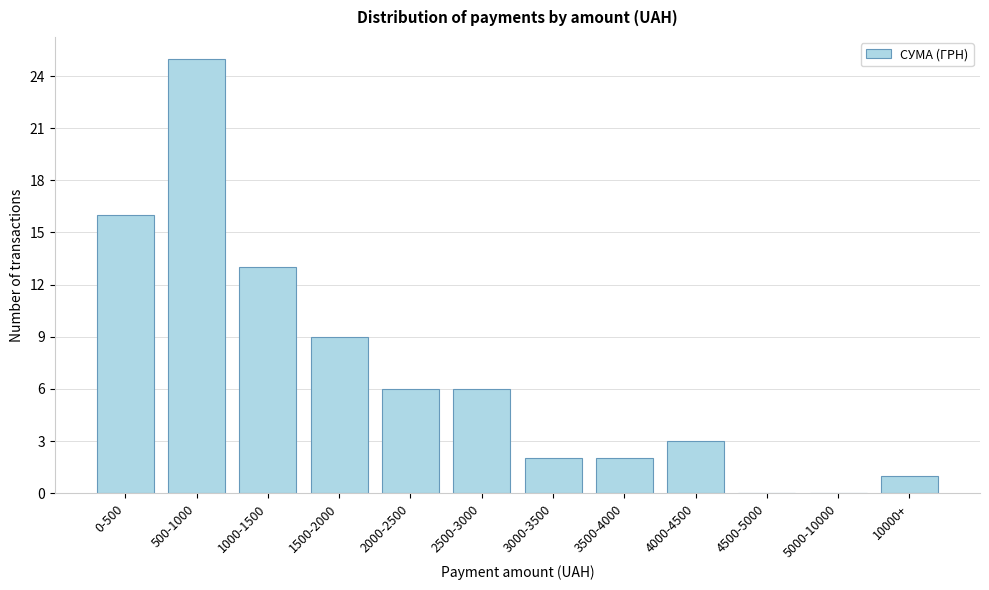

Reading left to right, transcribe all the data shown in this chart.

0-500=16	500-1000=25	1000-1500=13	1500-2000=9	2000-2500=6	2500-3000=6	3000-3500=2	3500-4000=2	4000-4500=3	4500-5000=0	5000-10000=0	10000+=1